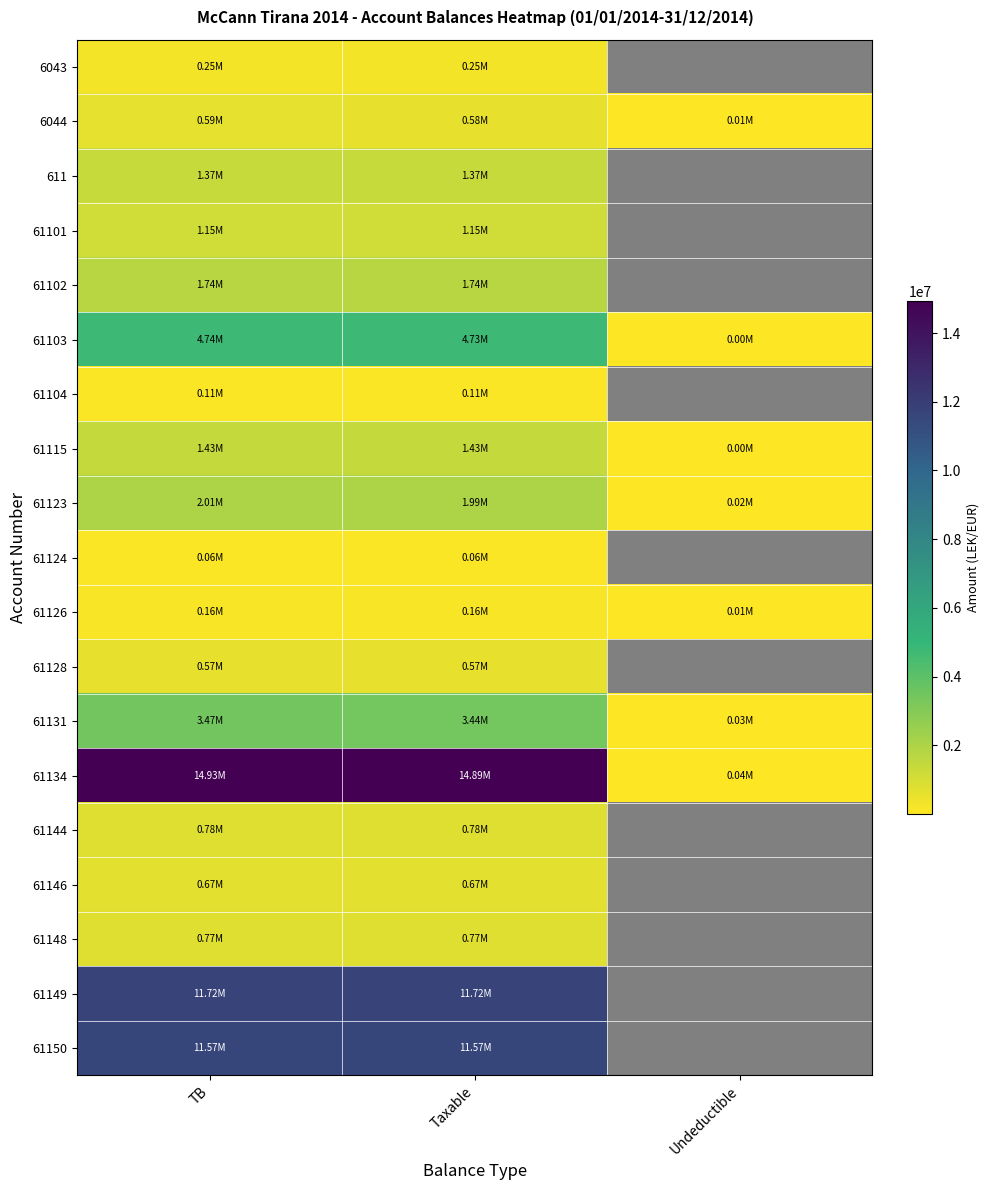

What is the difference between the 61134 values at TB and Taxable?

43299.0